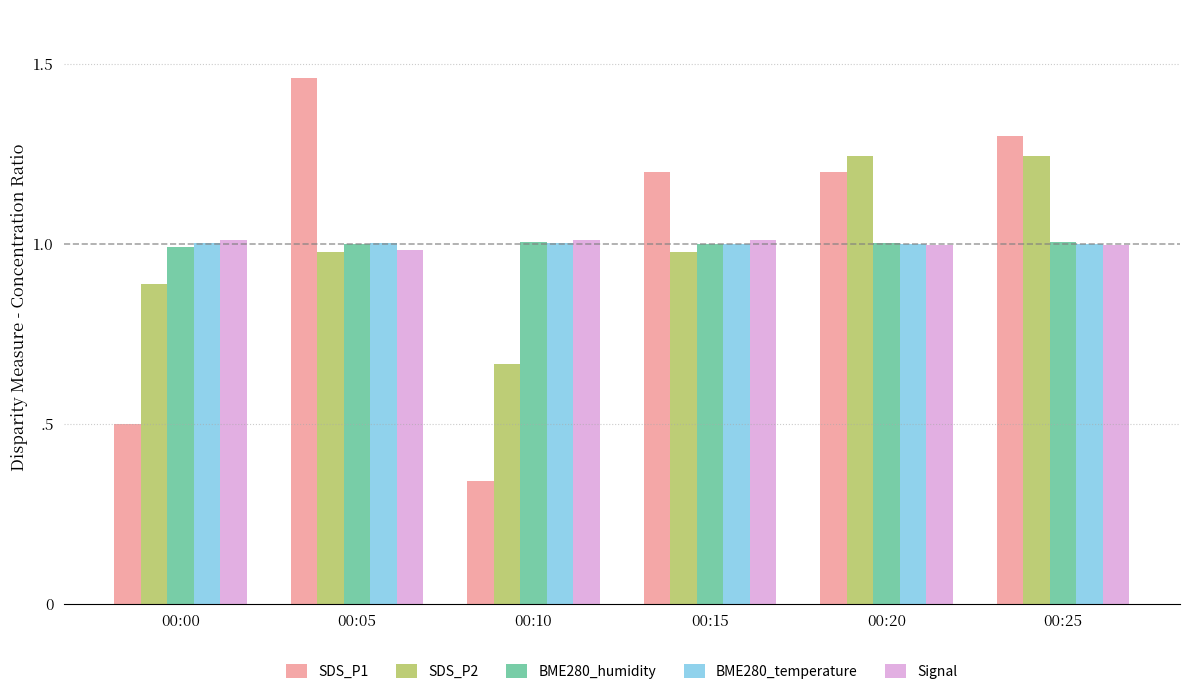

What are all the series names shown in the legend?

SDS_P1, SDS_P2, BME280_humidity, BME280_temperature, Signal